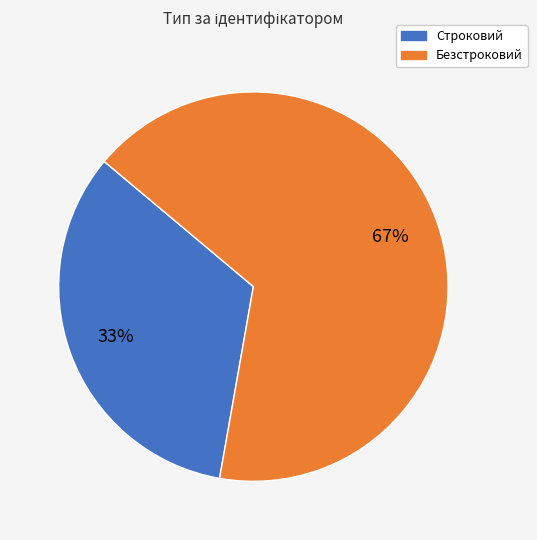

Is Безстроковий the majority of the pie?

Yes